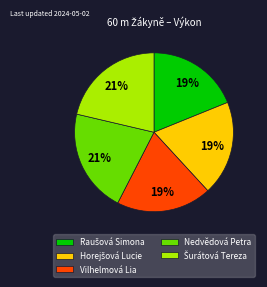

Count the number of slices in the pie.

5